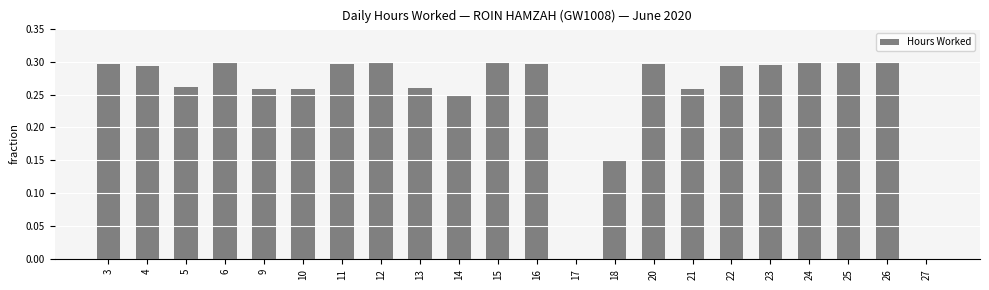

Which has a higher value, 26 or 27?

26